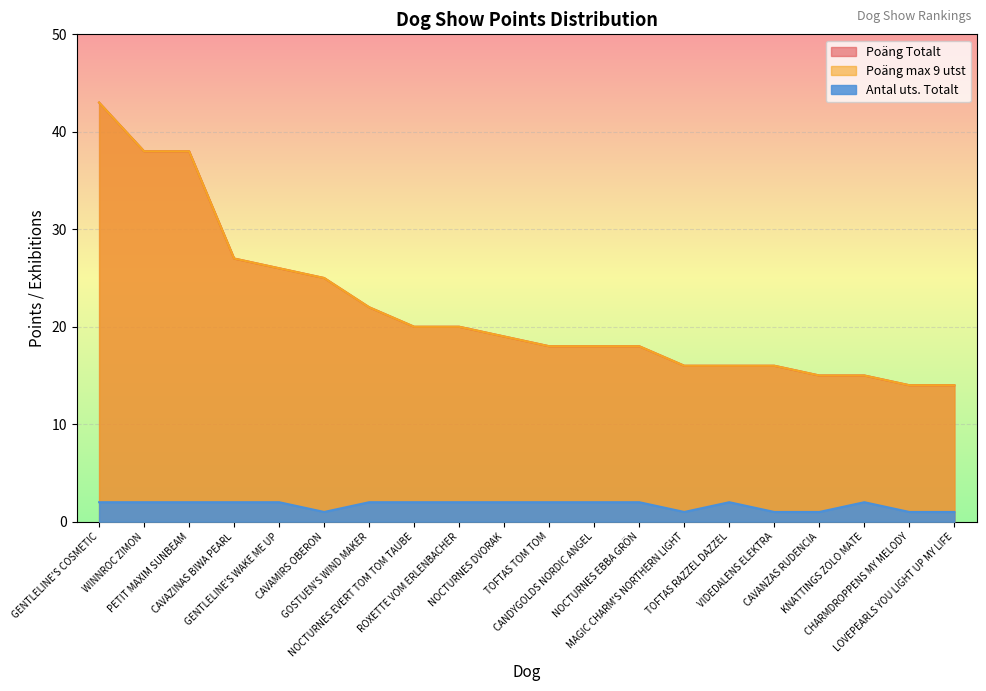

True or false: Poäng max 9 utst and Antal uts. Totalt cross at least once.

False